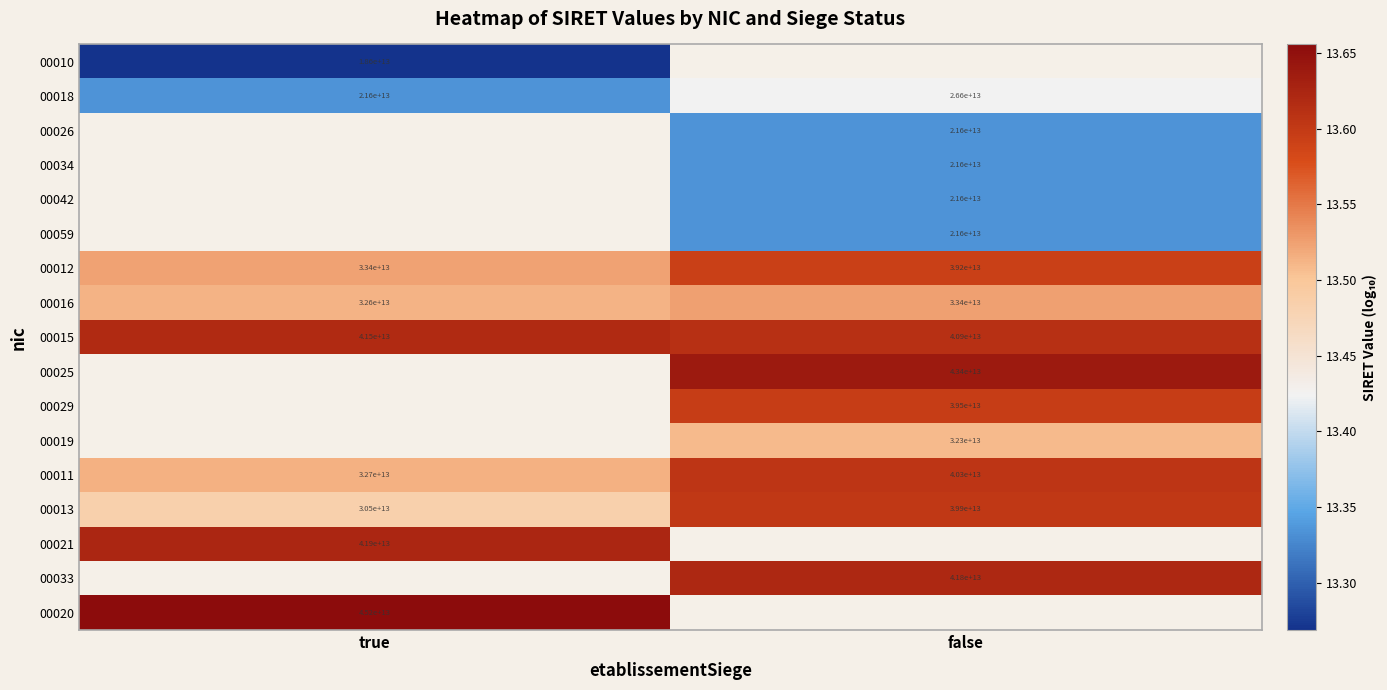

List the labels in order of 00012 value, largest first.

false, true